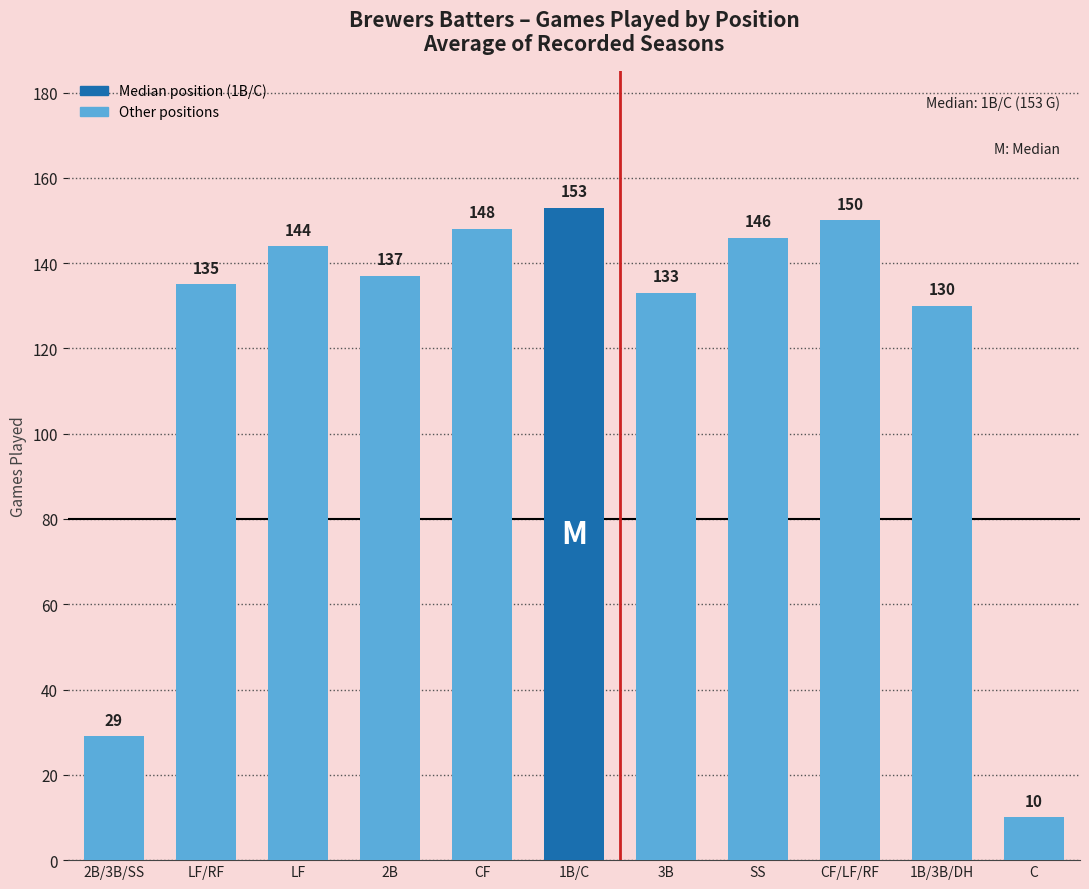

What is the label of the 9th bar from the right?

LF